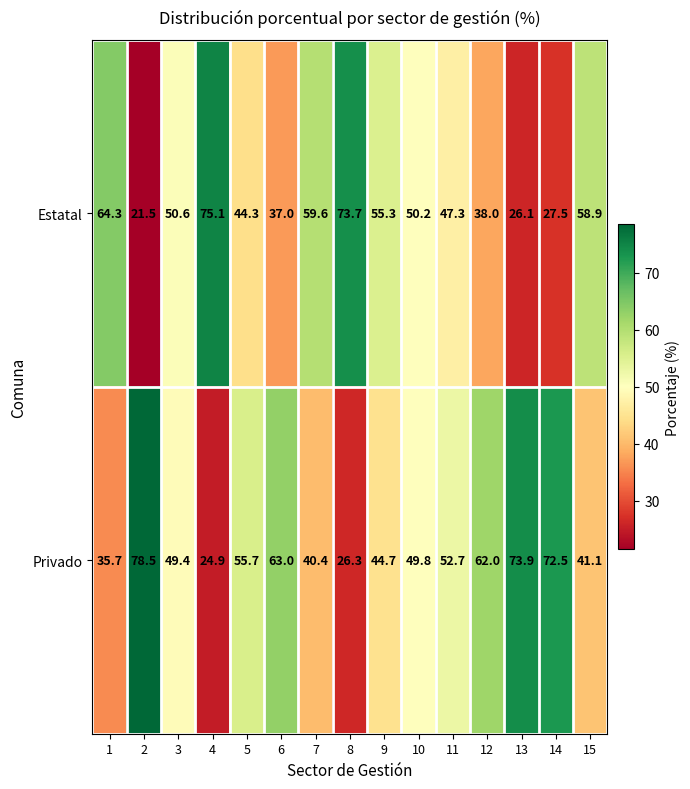

List the series in order of their overall mean, lowest first.

Estatal, Privado